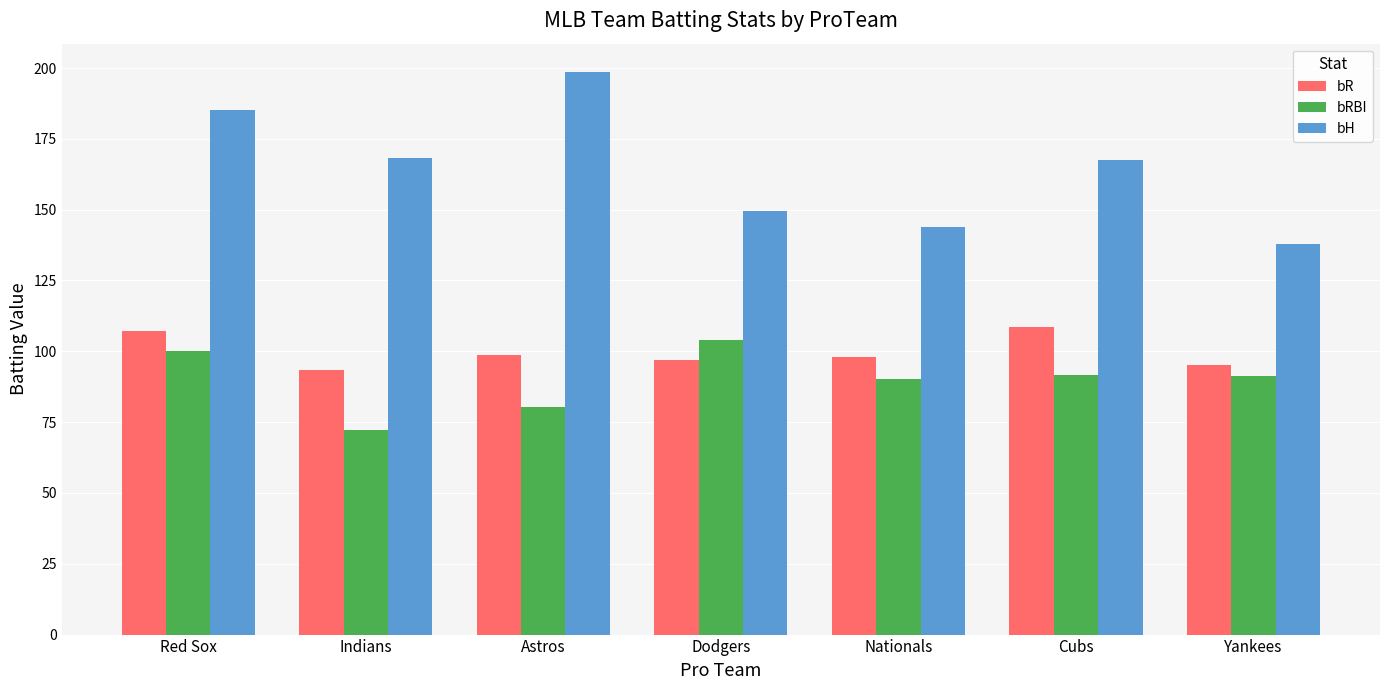

Is it true that bRBI equals 90.1 at Nationals?

True